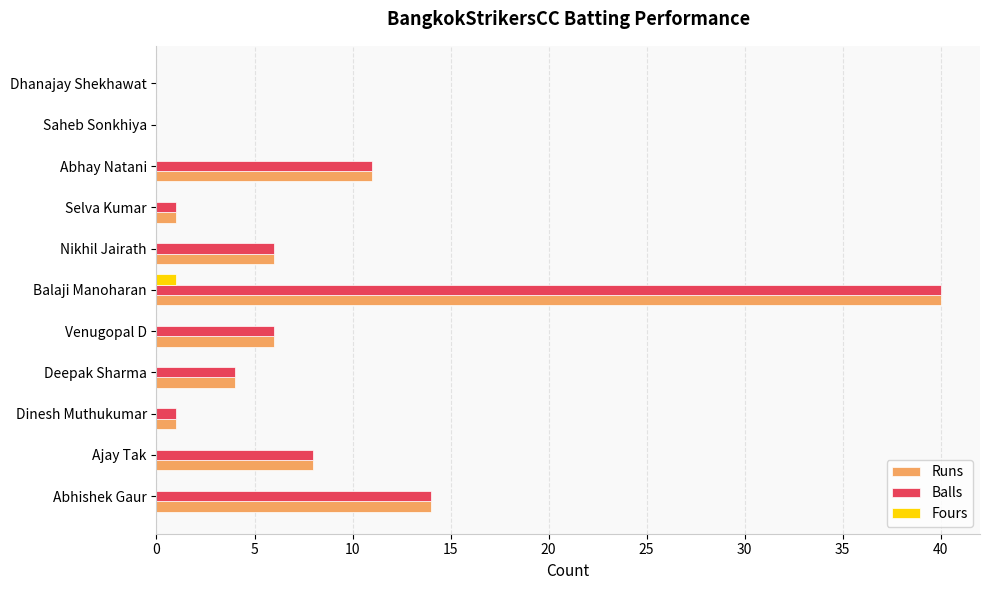

What is the greatest value displayed?

40